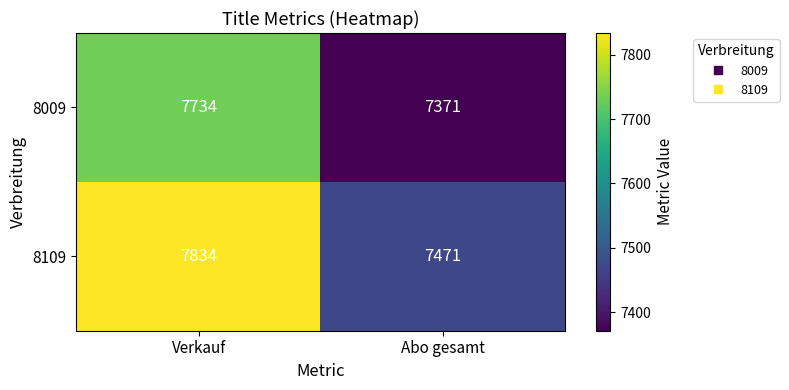

Which category has the highest value in the 8009 series?

Verkauf